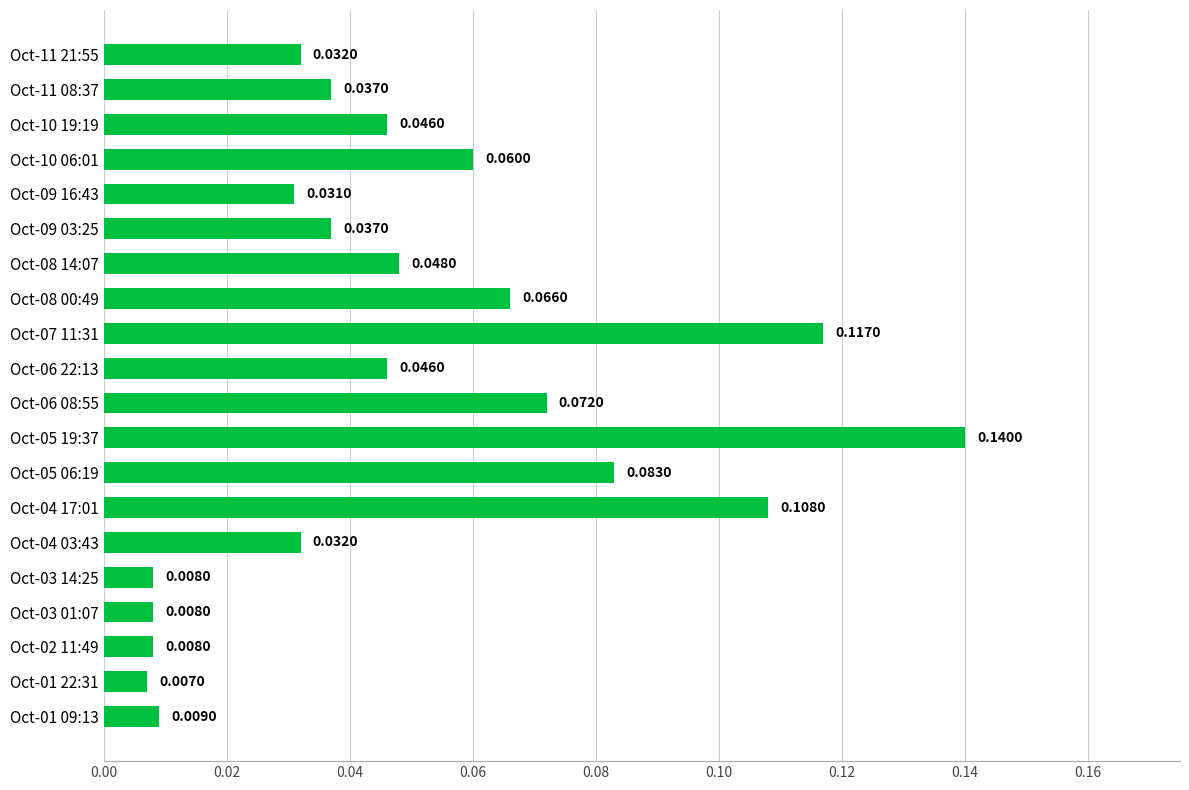

What is the sum of all values?

1.0